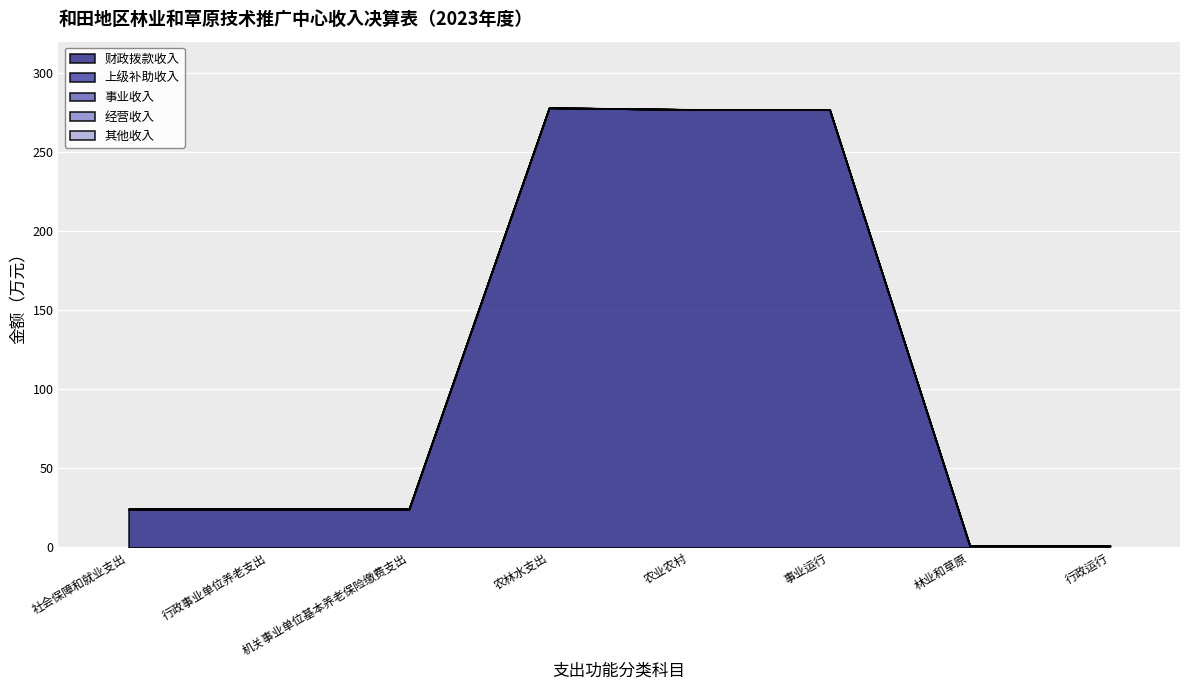

Reading left to right, transcribe all the data shown in this chart.

财政拨款收入: 24.2	24.2	24.2	277.7	276.7	276.7	1.1	1.1
上级补助收入: 0.0	0.0	0.0	0.0	0.0	0.0	0.0	0.0
事业收入: 0.0	0.0	0.0	0.0	0.0	0.0	0.0	0.0
经营收入: 0.0	0.0	0.0	0.0	0.0	0.0	0.0	0.0
其他收入: 0.0	0.0	0.0	0.1	0.1	0.1	0.0	0.0